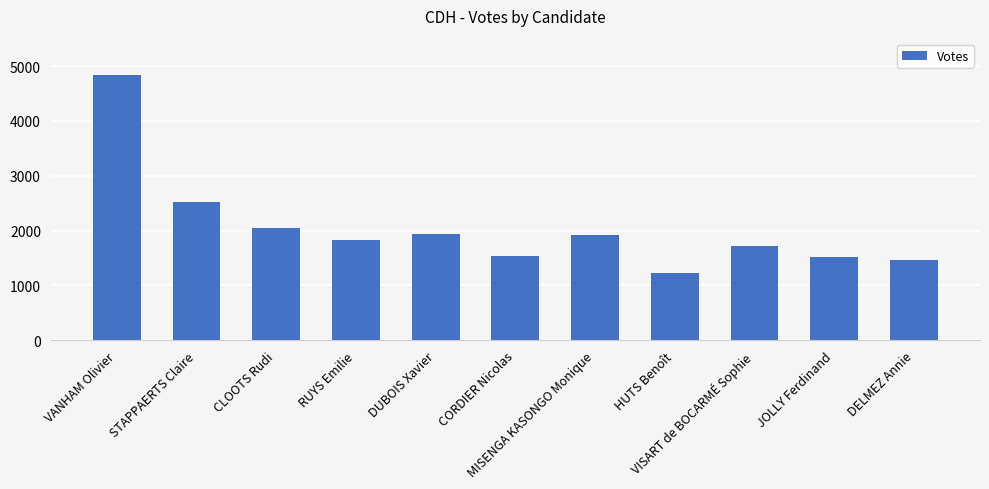

What is the difference between the values at HUTS Benoît and VISART de BOCARMÉ Sophie?

493